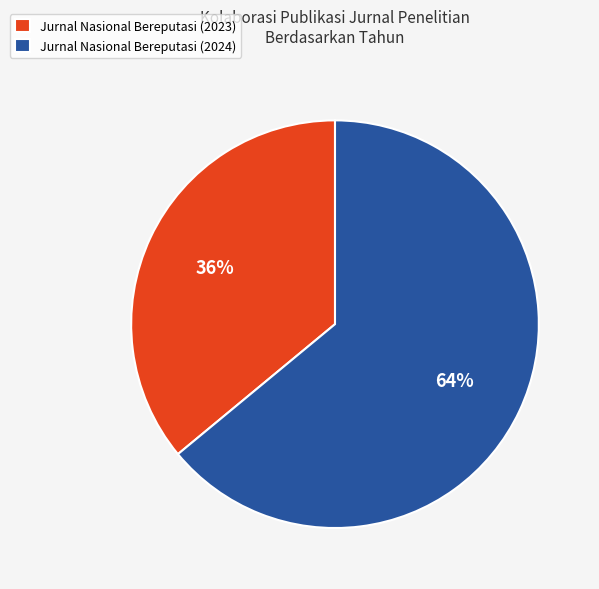

Do Jurnal Nasional Bereputasi (2023) and Jurnal Nasional Bereputasi (2024) together represent more than half of the pie?

Yes